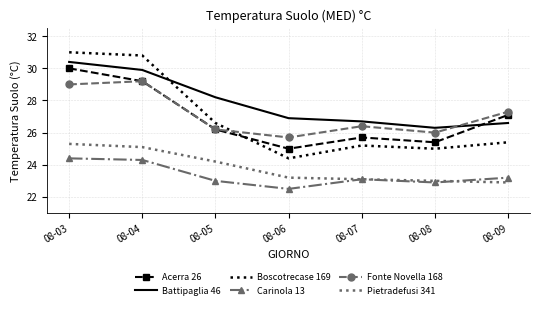

Reading left to right, list all the values displayed in this chart.

Acerra 26: 30.0	29.2	26.2	25.0	25.7	25.4	27.1
Battipaglia 46: 30.4	29.9	28.2	26.9	26.7	26.3	26.6
Boscotrecase 169: 31.0	30.8	26.6	24.4	25.2	25.0	25.4
Carinola 13: 24.4	24.3	23.0	22.5	23.1	22.9	23.2
Fonte Novella 168: 29.0	29.2	26.2	25.7	26.4	26.0	27.3
Pietradefusi 341: 25.3	25.1	24.2	23.2	23.1	23.0	22.9